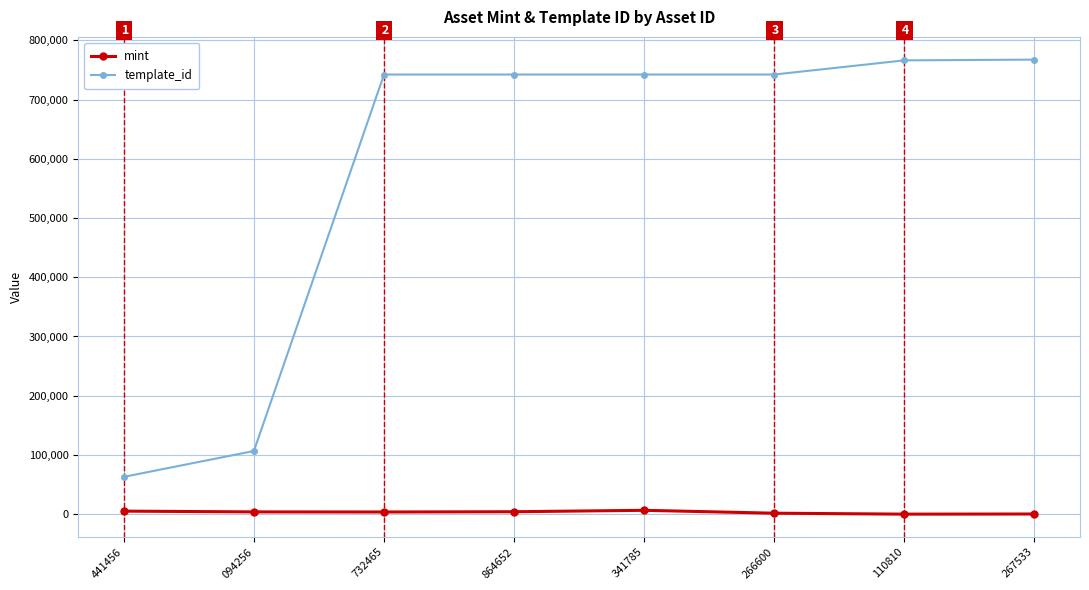

How many series are shown in this chart?

2